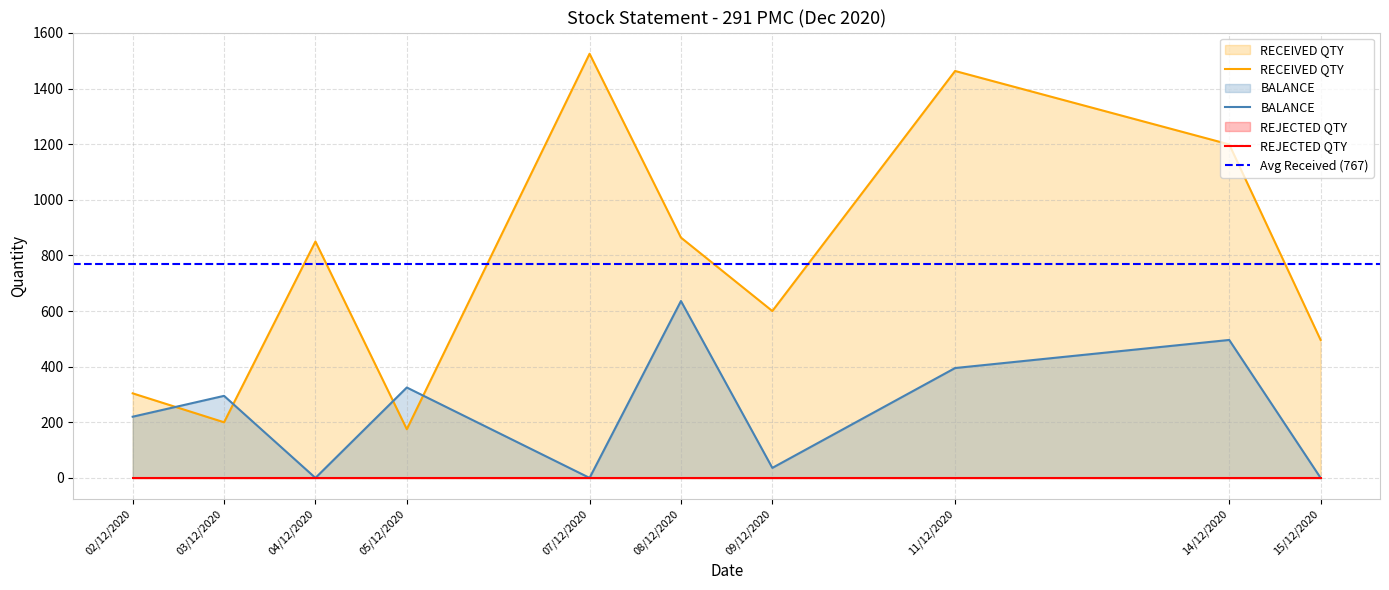

True or false: BALANCE and RECEIVED QTY intersect in this chart.

True